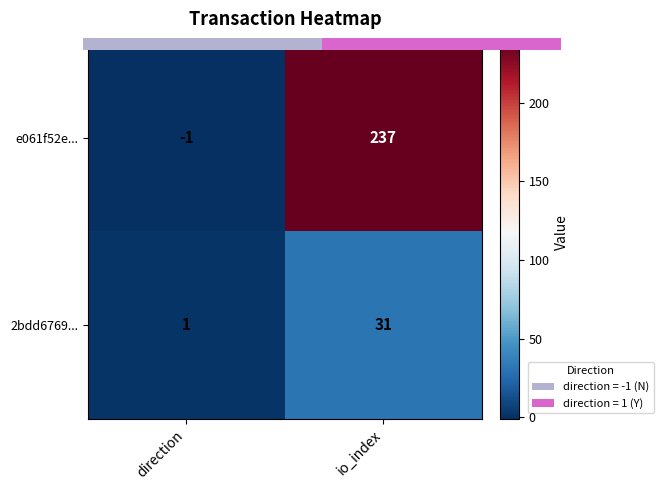

At which category is the sum across all series the highest?

io_index